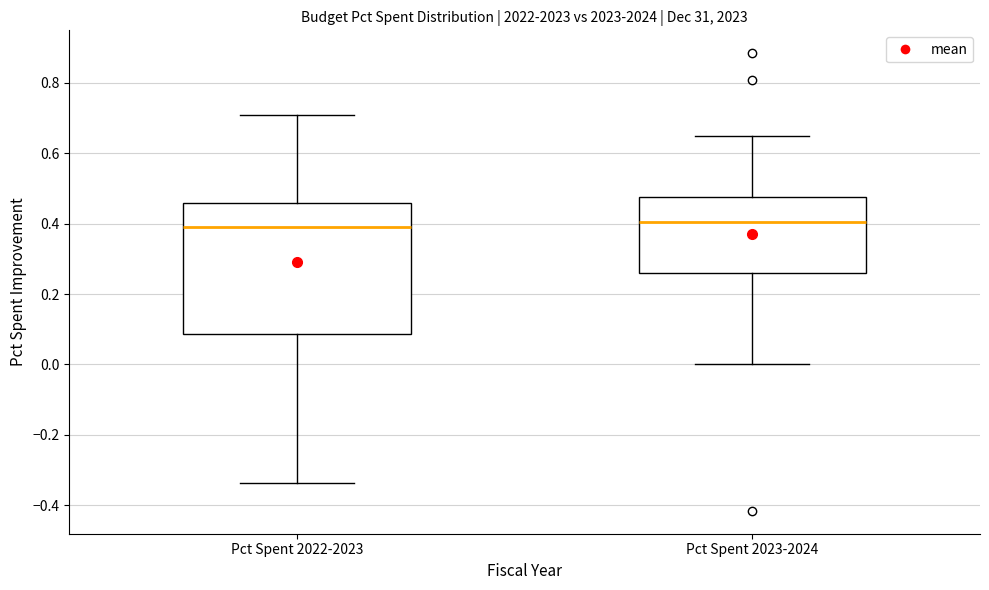

Reading left to right, read every box against the y-axis: the position of its median line, the range the box covers, and the ends of its whiskers. The values are not printed on the chart, so give them approximately, as read against the axis.

Pct Spent 2022-2023: median 0.40, box 0.08 to 0.46, whiskers -0.34 to 0.70
Pct Spent 2023-2024: median 0.40, box 0.26 to 0.48, whiskers 0.00 to 0.66